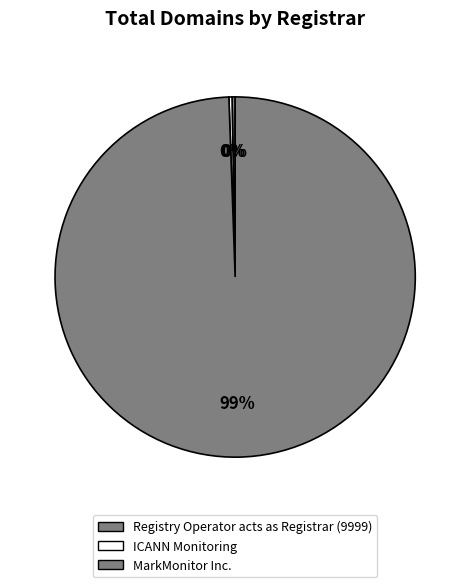

How many slices are in this pie chart?

3